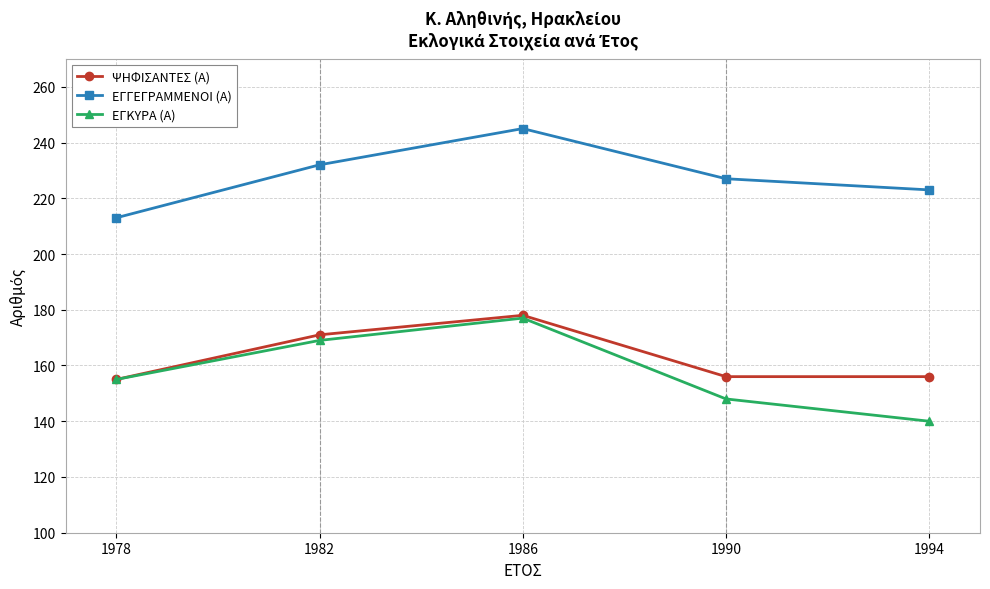

Which series has the largest total across all categories?

ΕΓΓΕΓΡΑΜΜΕΝΟΙ (Α)